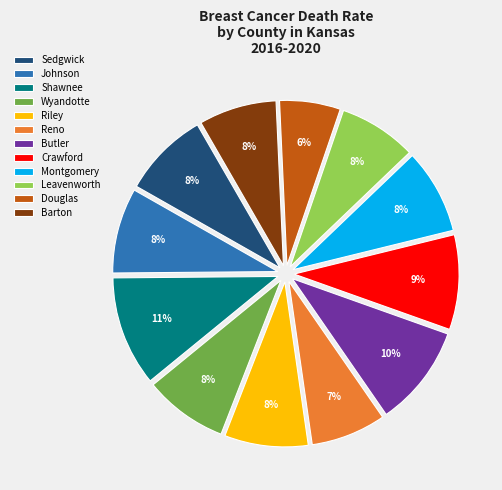

Between Shawnee and Riley, which is larger?

Shawnee